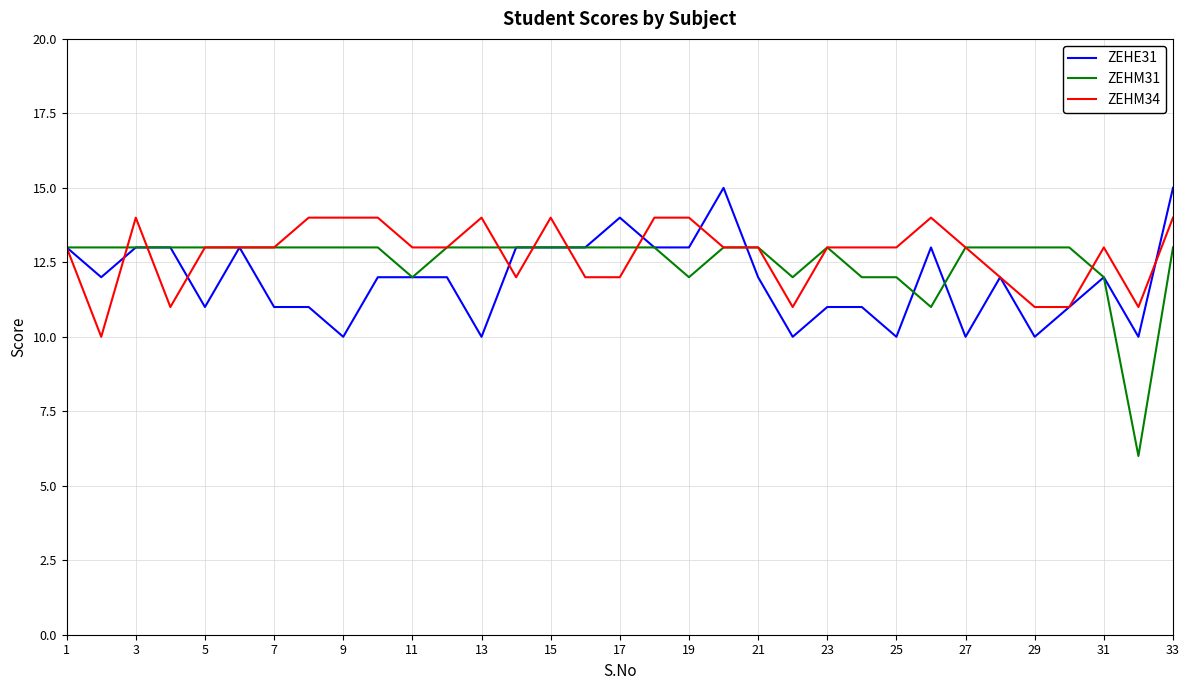

What is the difference between the maximum and second lowest values in the ZEHE31 series?

5